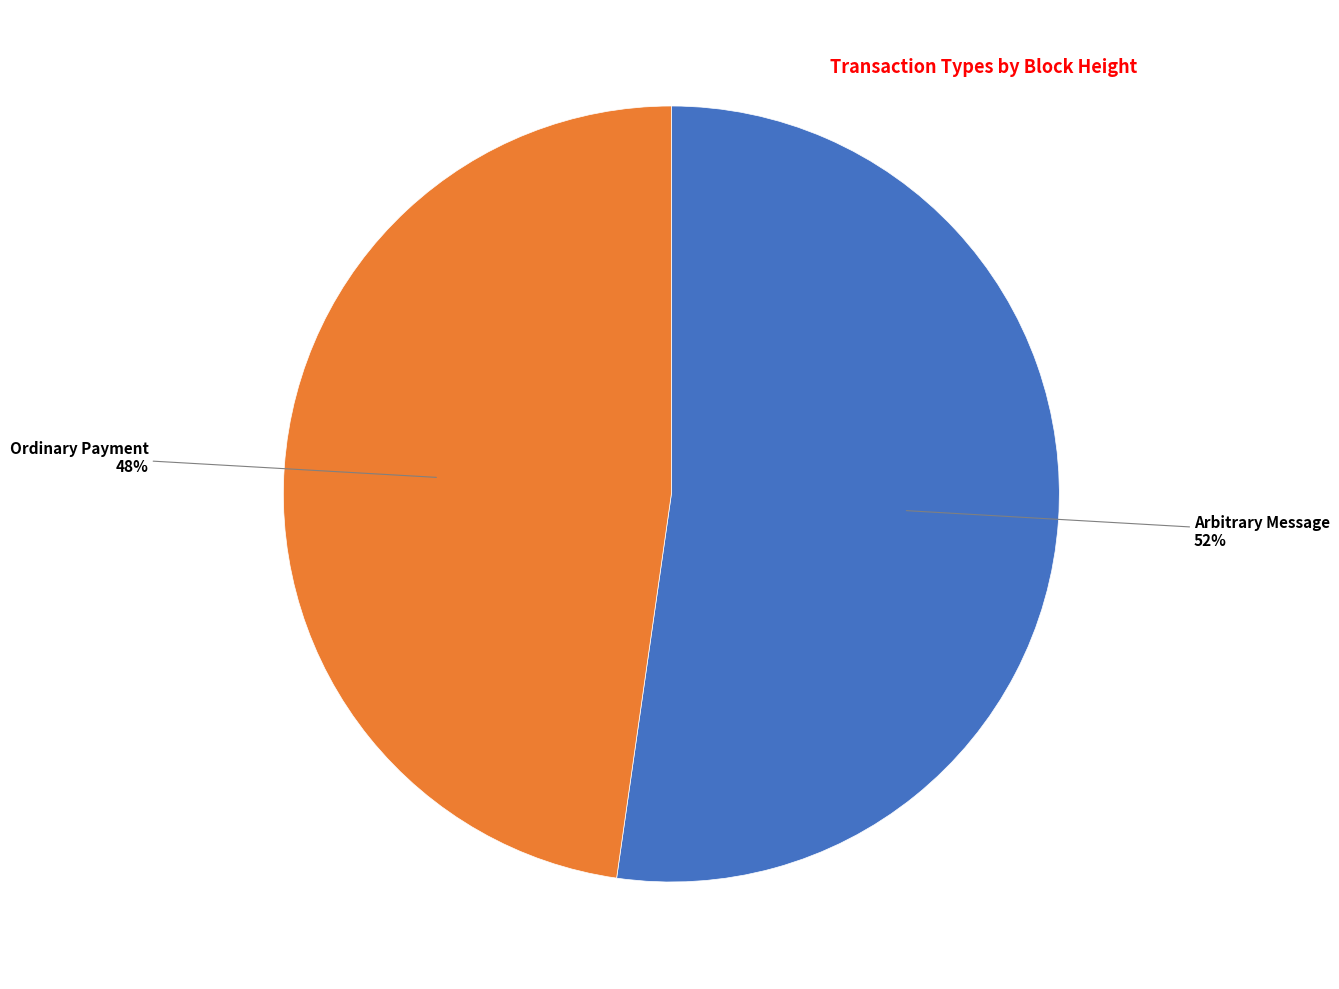

Does any single category account for the majority?

Yes